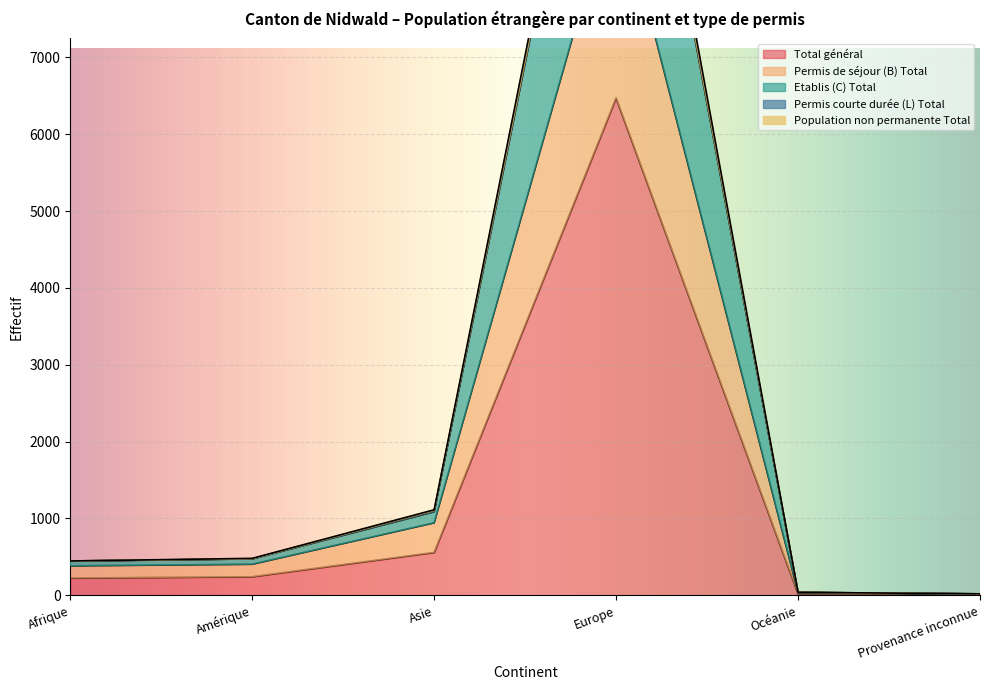

What is the label of the 3rd point from the right?

Europe